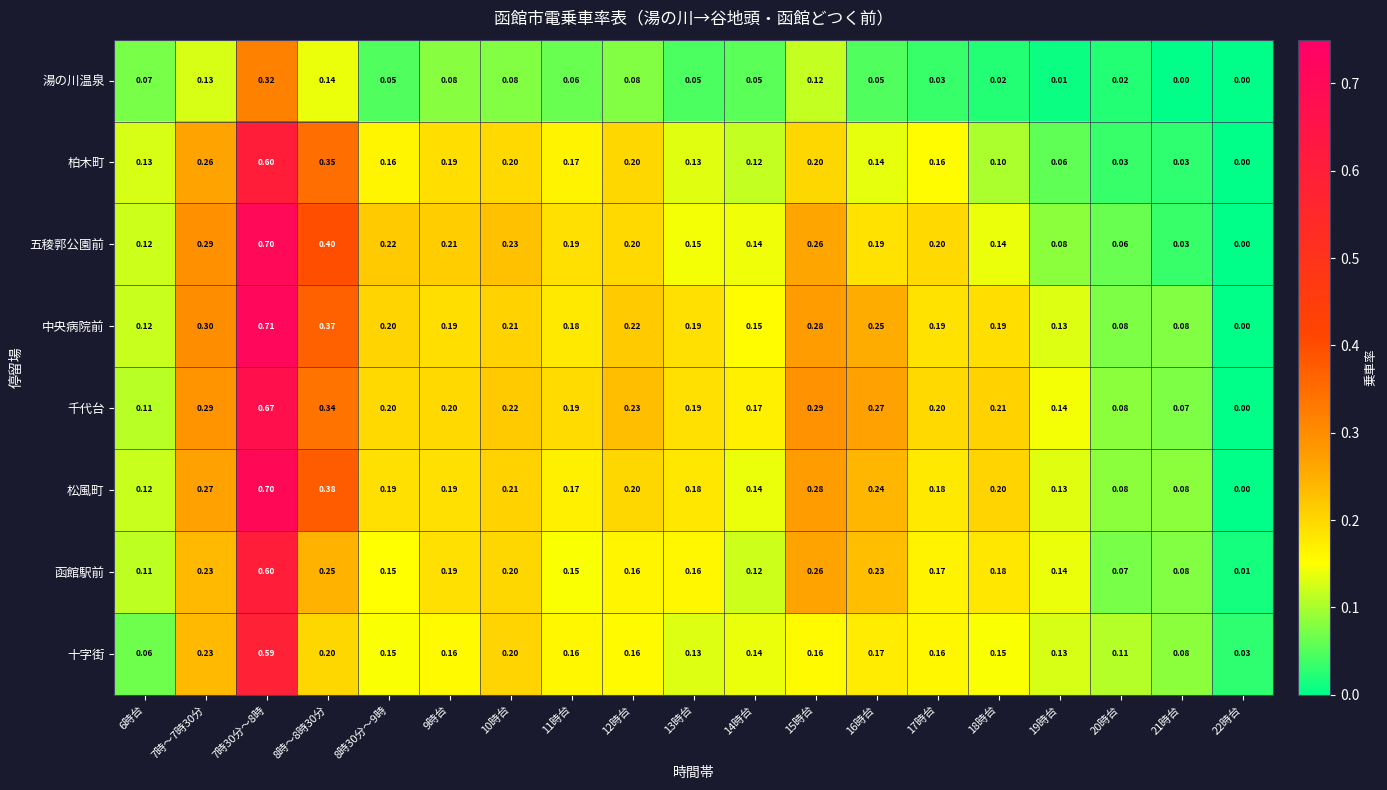

Between 9時台 and 22時台, which series saw the biggest shift?

五稜郭公園前